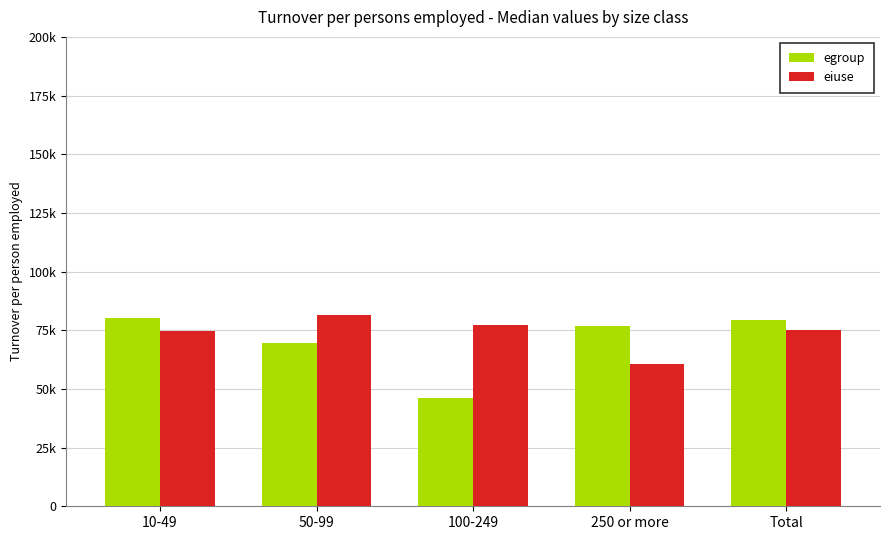

What is the value of the eiuse bar at the 3rd from the left?

77441.4